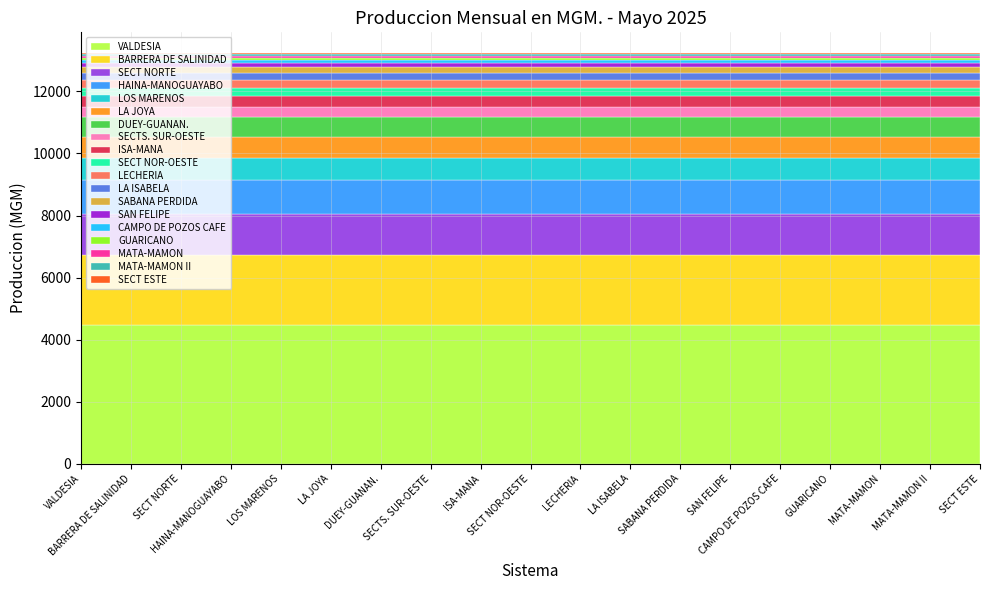

Which label corresponds to the largest value in the chart?

VALDESIA